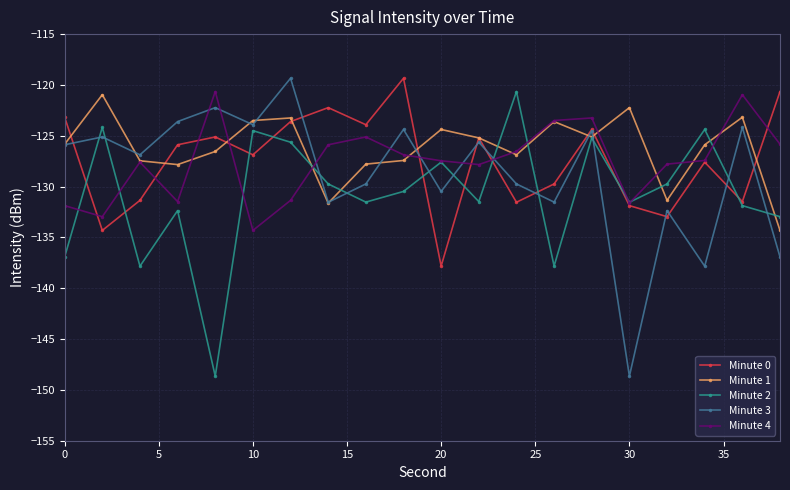

What is the smallest value displayed?

-148.7